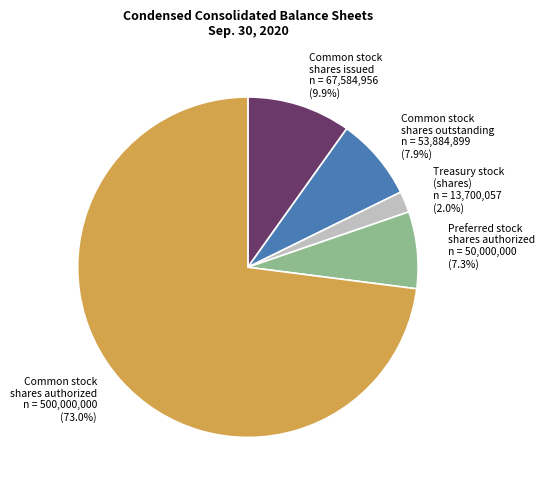

What is the largest slice in the pie chart?

Common stock shares authorized